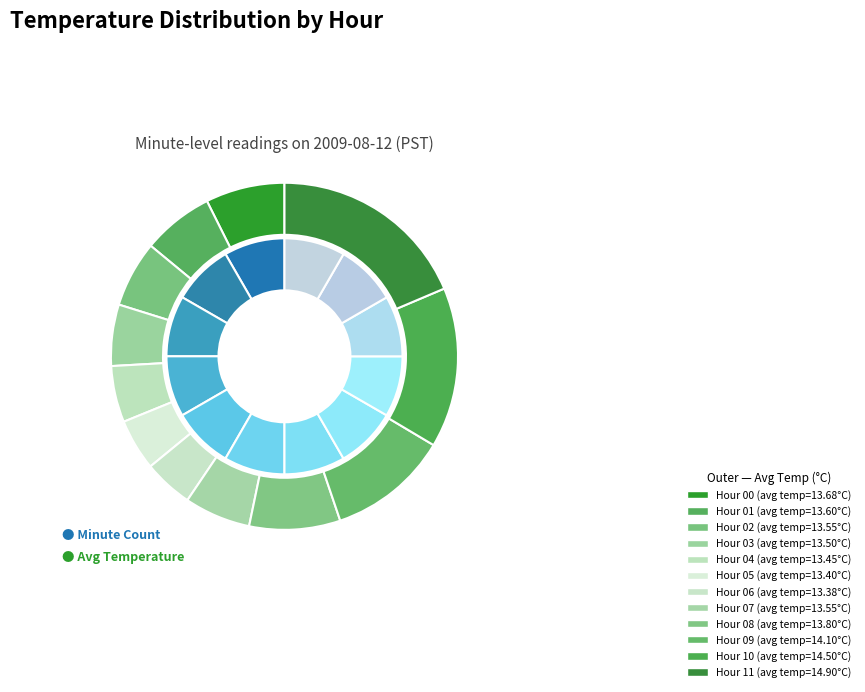

To the nearest percent, what portion does Hour 0 (55-59) represent?

8%